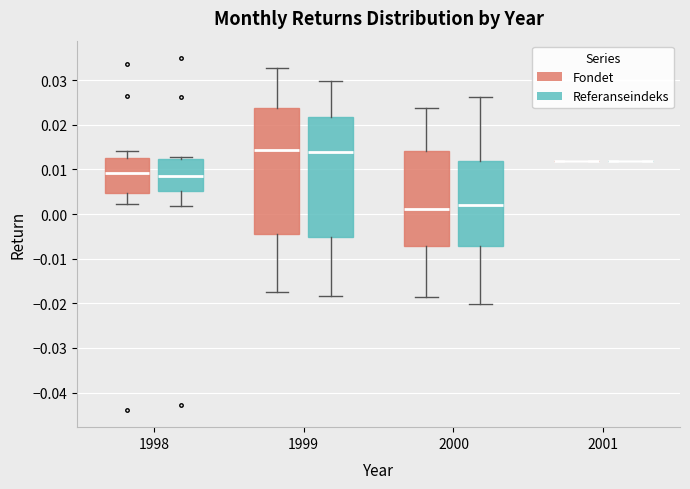

Reading left to right, read every box against the y-axis: the position of its median line, the range the box covers, and the ends of its whiskers. The values are not printed on the chart, so give them approximately, as read against the axis.

1998 (Fondet): median 0.009, box 0.005 to 0.012, whiskers 0.002 to 0.014
1998 (Referanseindeks): median 0.009, box 0.005 to 0.012, whiskers 0.002 to 0.013
1999 (Fondet): median 0.014, box -0.005 to 0.024, whiskers -0.017 to 0.033
1999 (Referanseindeks): median 0.014, box -0.005 to 0.022, whiskers -0.018 to 0.030
2000 (Fondet): median 0.001, box -0.007 to 0.014, whiskers -0.019 to 0.024
2000 (Referanseindeks): median 0.002, box -0.007 to 0.012, whiskers -0.020 to 0.026
2001 (Fondet): box collapsed to a line at 0.012, whiskers 0.012 to 0.012
2001 (Referanseindeks): box collapsed to a line at 0.012, whiskers 0.012 to 0.012